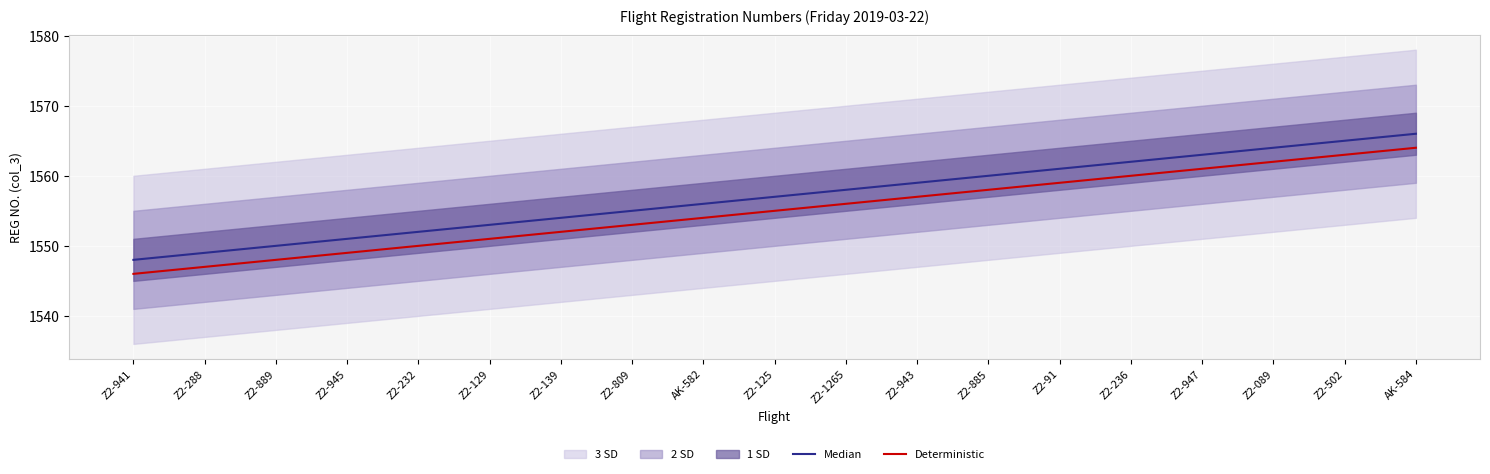

True or false: Deterministic has a value of 1546 at Z2-941.

True